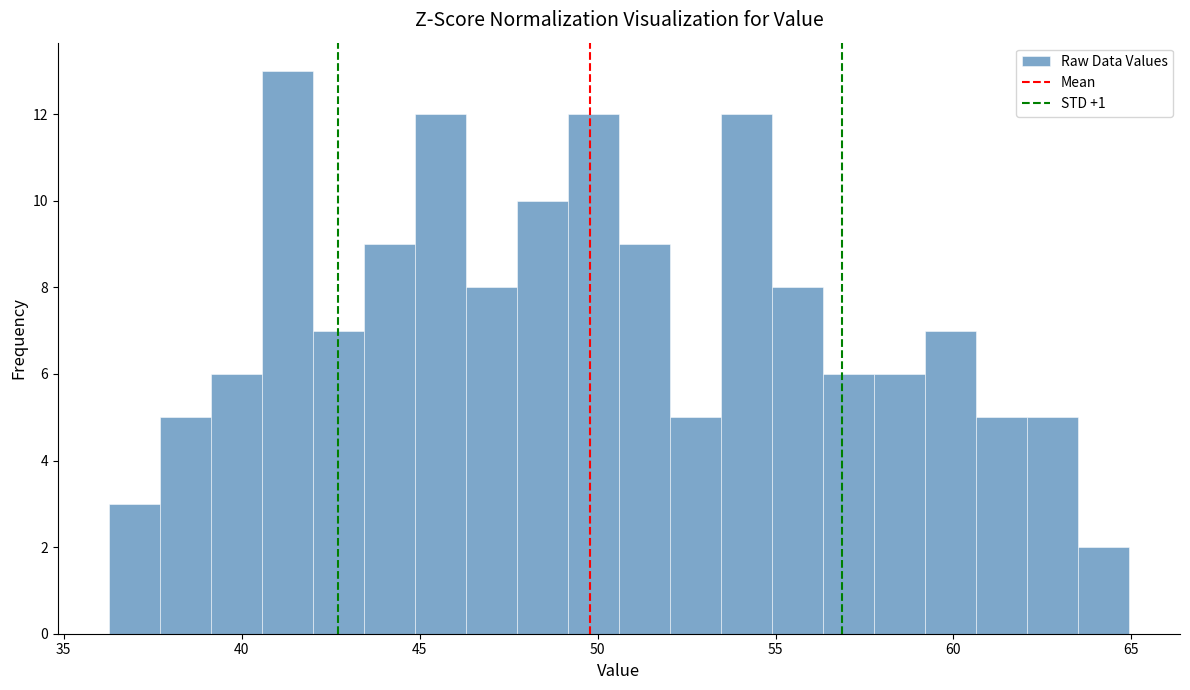

Around what value on the x-axis is the tallest bar? Give the approximate position of its centre, as read against the axis.

41.5